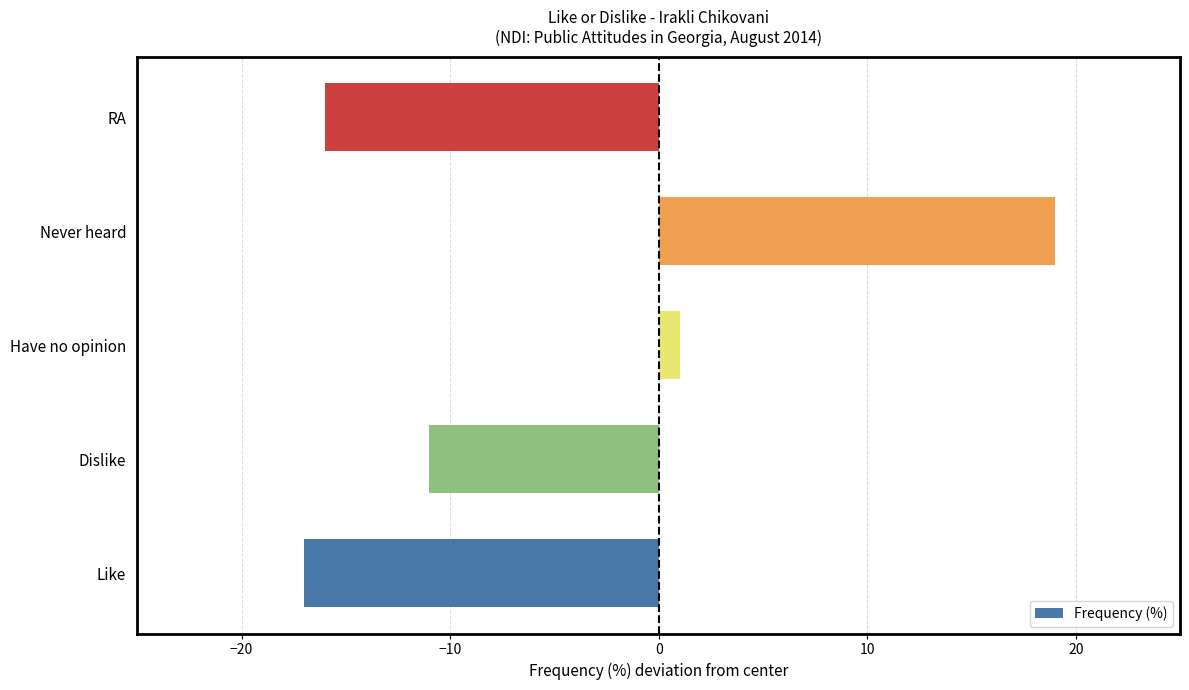

How many values are above zero?

2